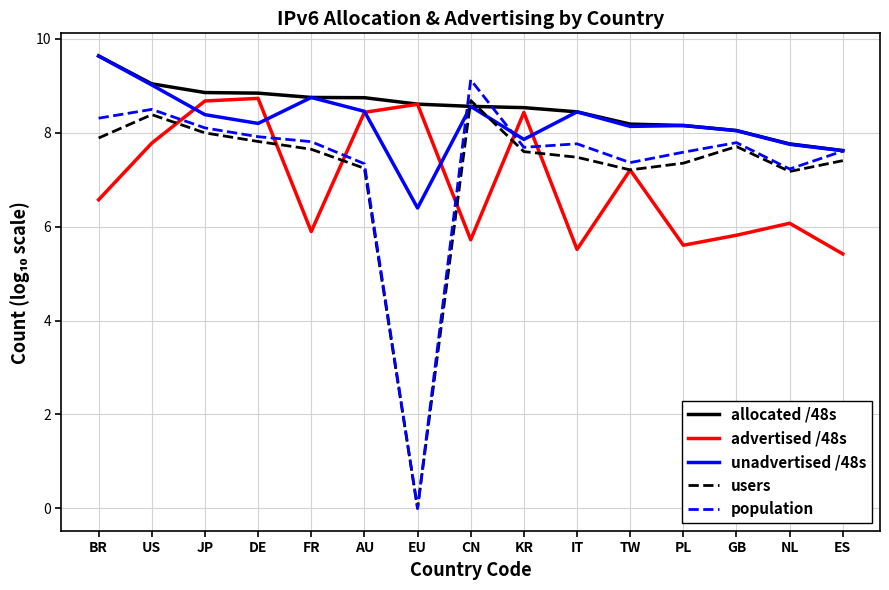

At which label does allocated /48s first exceed 8?

BR